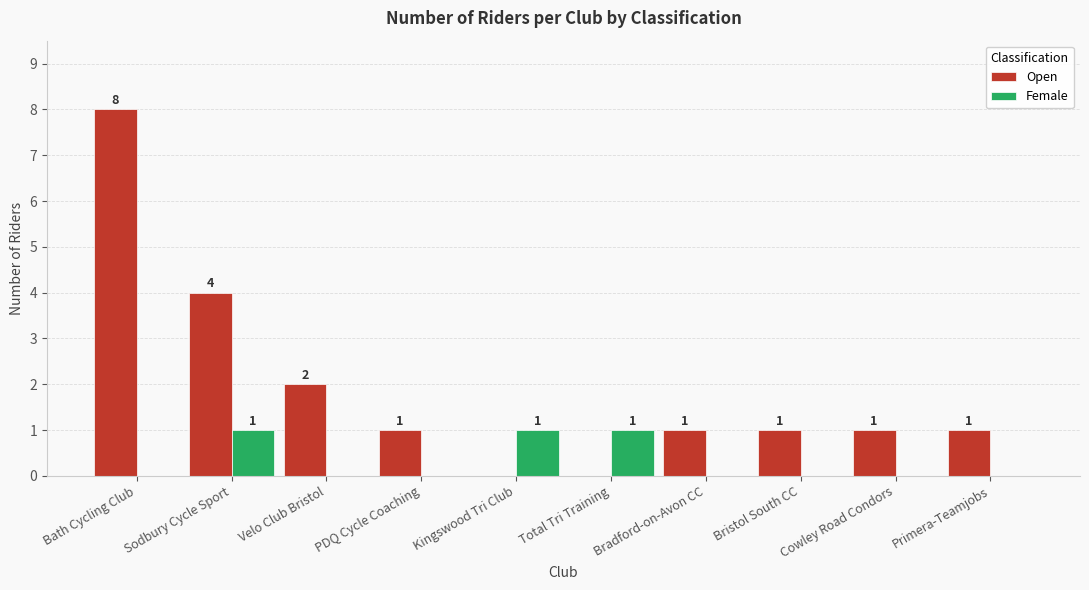

The value of Female at Kingswood Tri Club is 2. True or false?

False